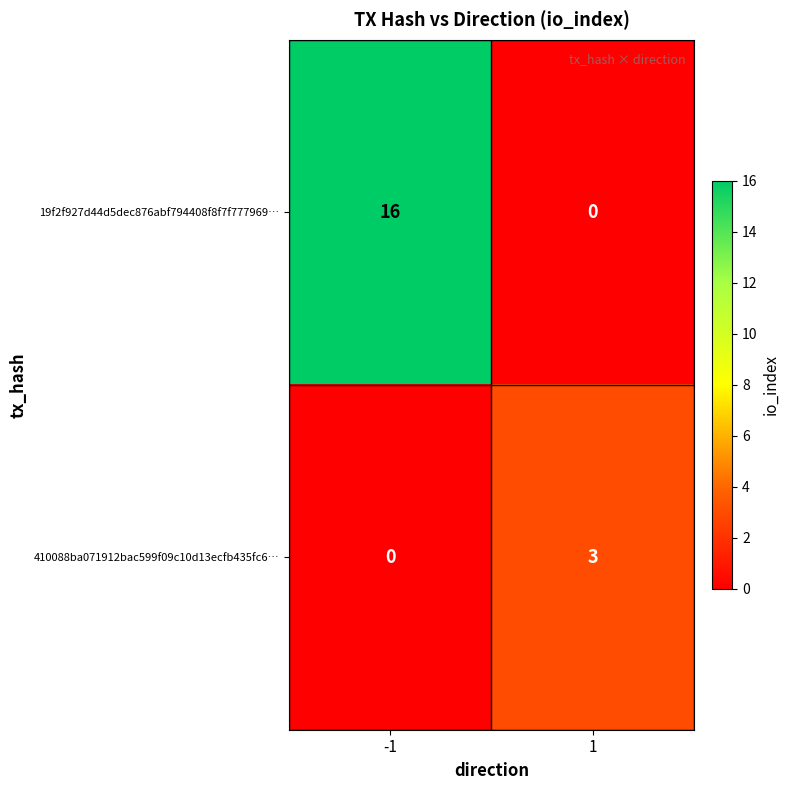

The 410088ba071912bac599f09c10d13ecfb435fc6… series shows 3 at 1. True or false?

True